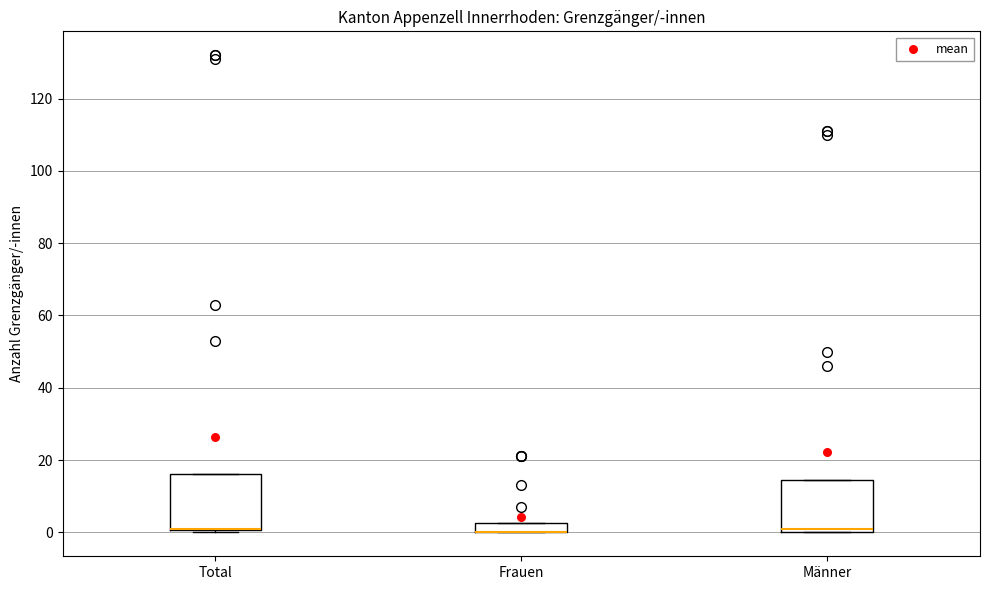

Where is the upper edge of the box for Männer on the y-axis? The values are not printed on the chart, so give them approximately, as read against the axis.

14